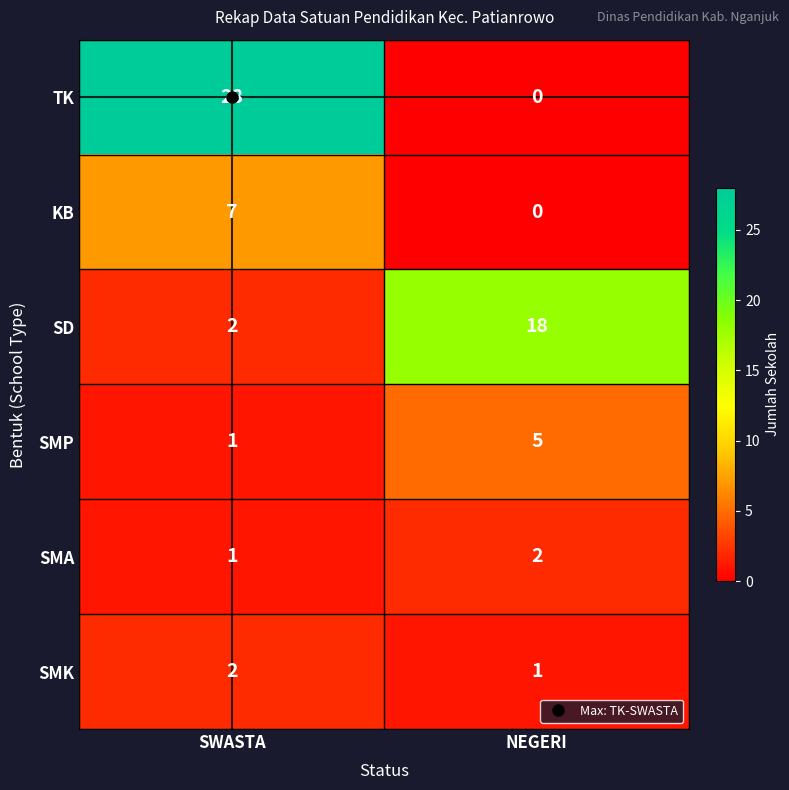

What is the maximum value for KB?

7